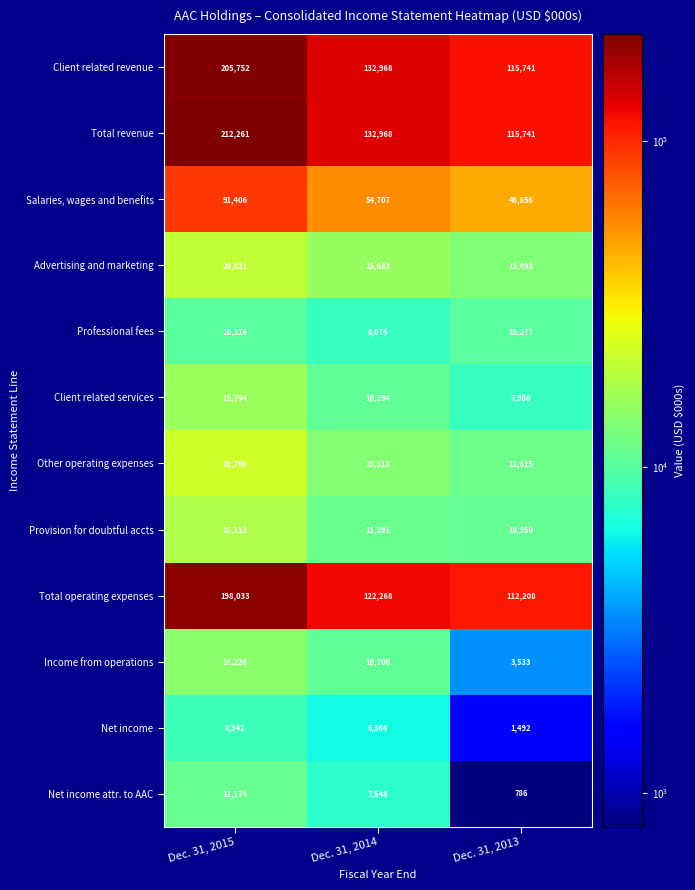

At which category does the chart reach its minimum across all series?

Dec. 31, 2013